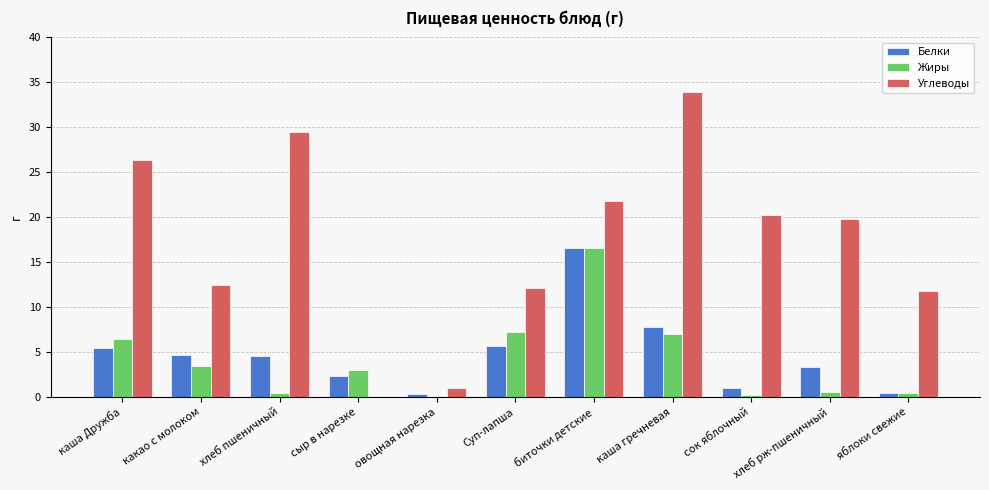

The Углеводы series shows 29.5 at хлеб пшеничный. True or false?

True